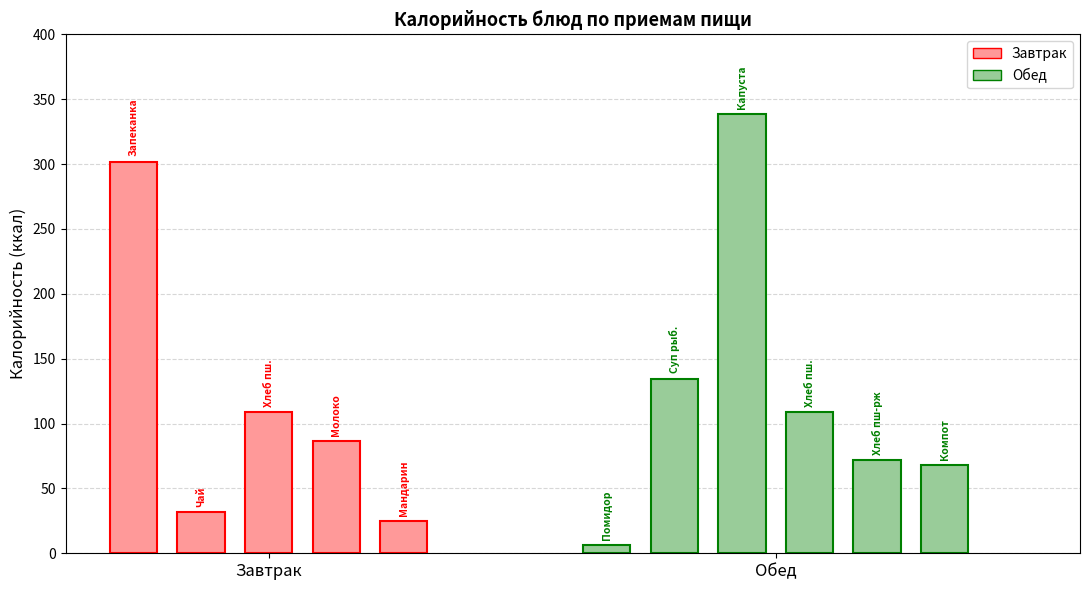

Reading left to right, transcribe all the data shown in this chart.

301.9	32.0	108.9	86.6	24.5	6.5	134.6	338.3	108.9	72.0	67.7